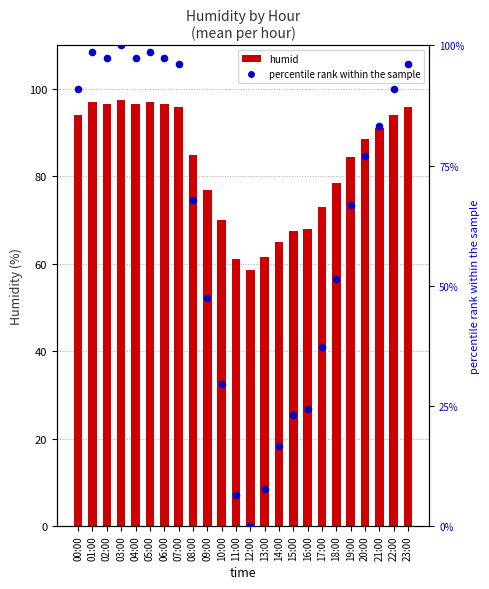

Which series reaches the minimum Y coordinate?

percentile rank within the sample